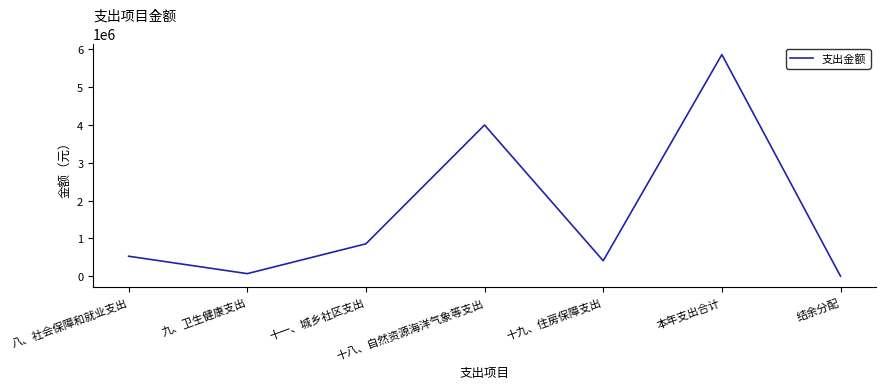

The chart shows a value of 5861653.1 at 本年支出合计. True or false?

True